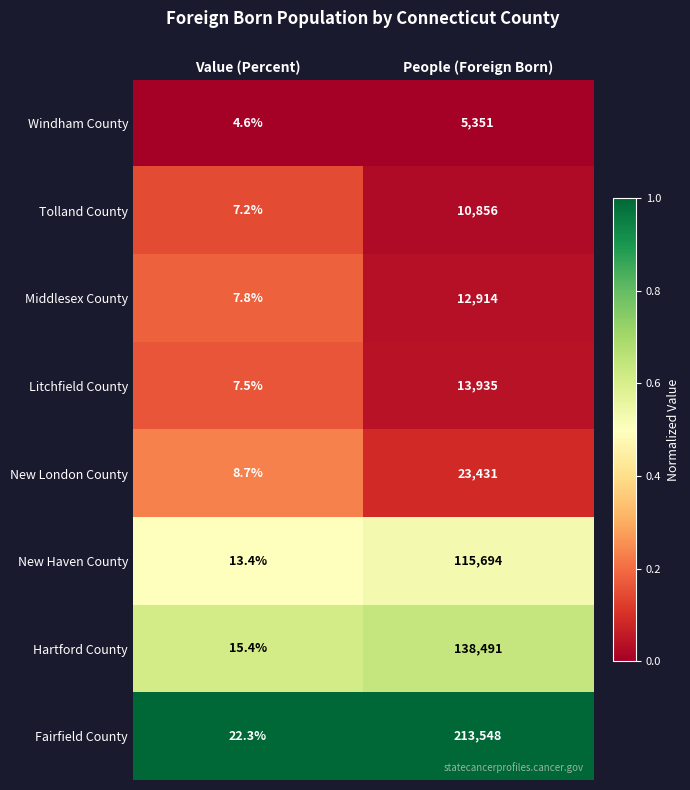

The value of New London County at Value (Percent) is 8.7. True or false?

True